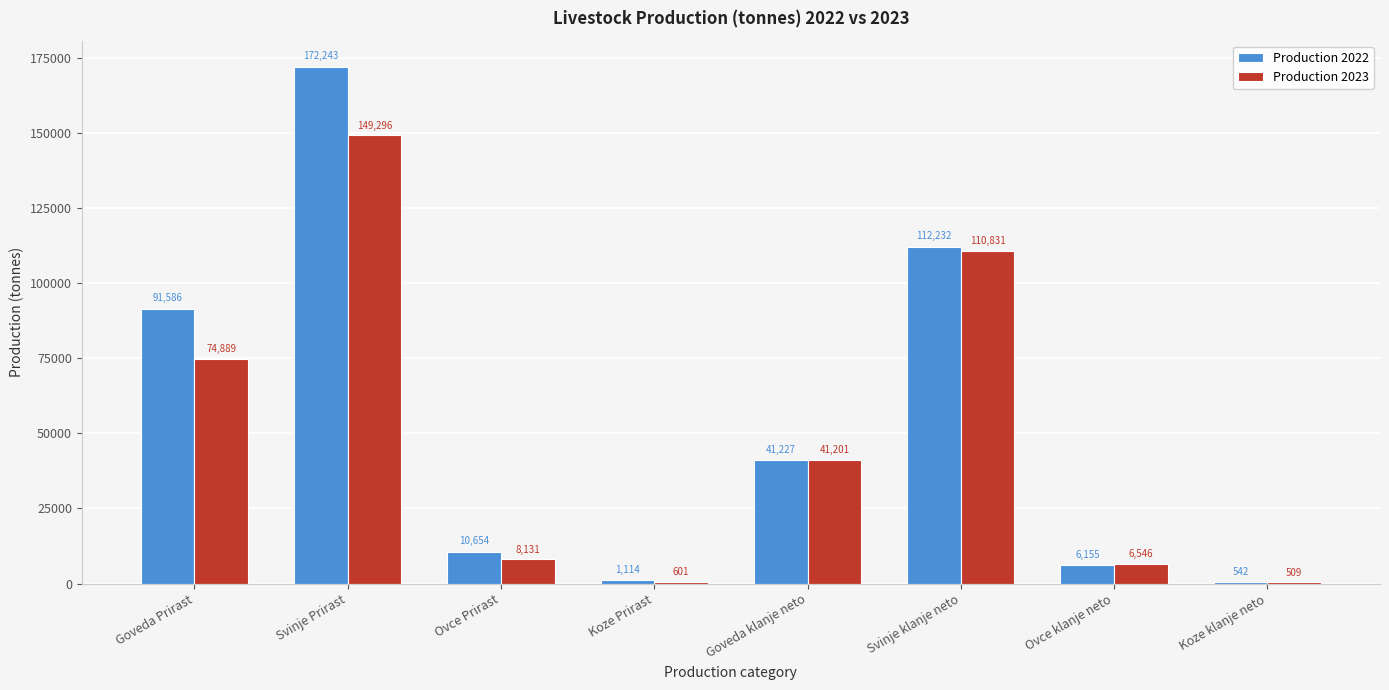

Reading right to left, extract all data points from this chart.

Production 2022: Koze klanje neto=542	Ovce klanje neto=6155	Svinje klanje neto=112232	Goveda klanje neto=41227	Koze Prirast=1114	Ovce Prirast=10654	Svinje Prirast=172243	Goveda Prirast=91586
Production 2023: Koze klanje neto=509	Ovce klanje neto=6546	Svinje klanje neto=110831	Goveda klanje neto=41201	Koze Prirast=601	Ovce Prirast=8131	Svinje Prirast=149296	Goveda Prirast=74889